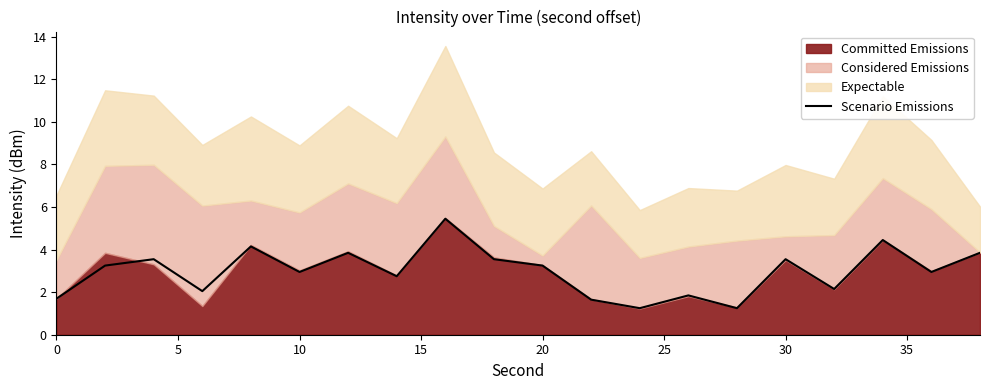

The value at 11 is 2.4. True or false?

False